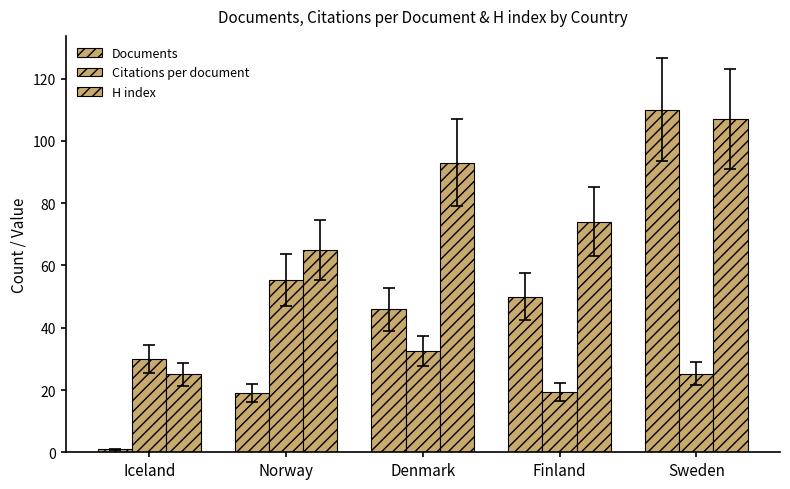

How many data points does each series have?

5